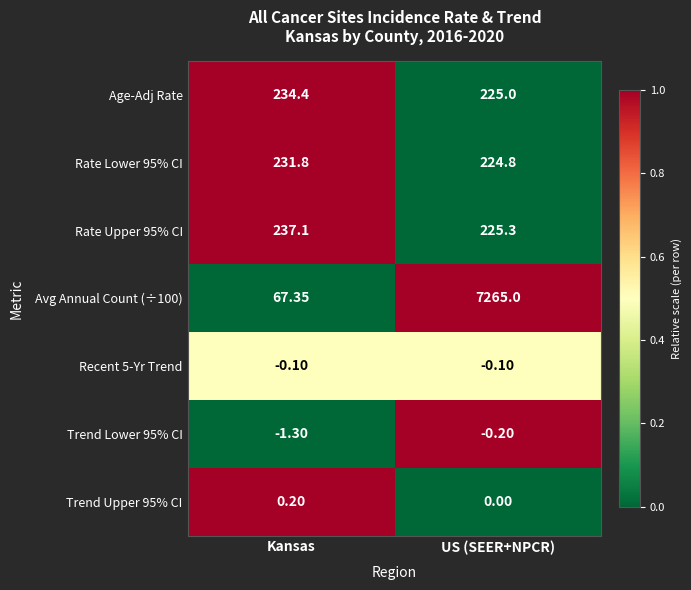

At which category is the sum across all series the highest?

US (SEER+NPCR)